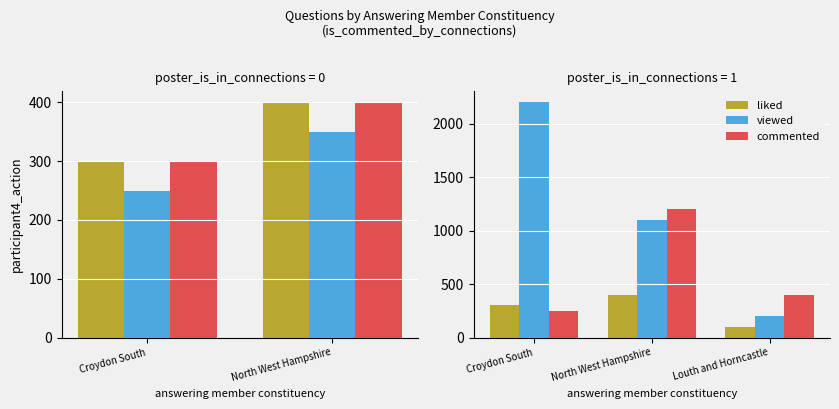

How many bars are there in each group?

3